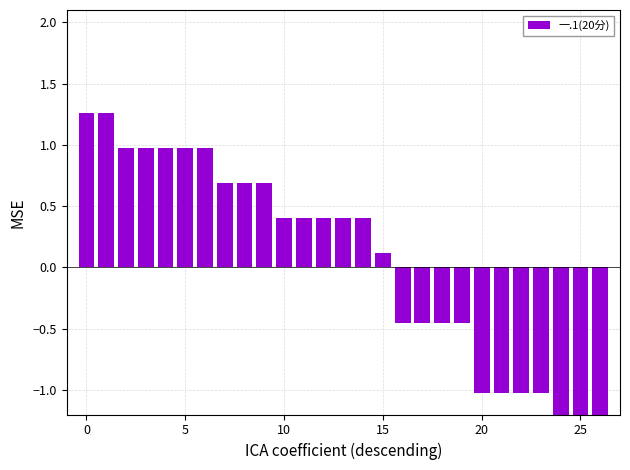

Is it true that the value at 24 is -0.6?

False